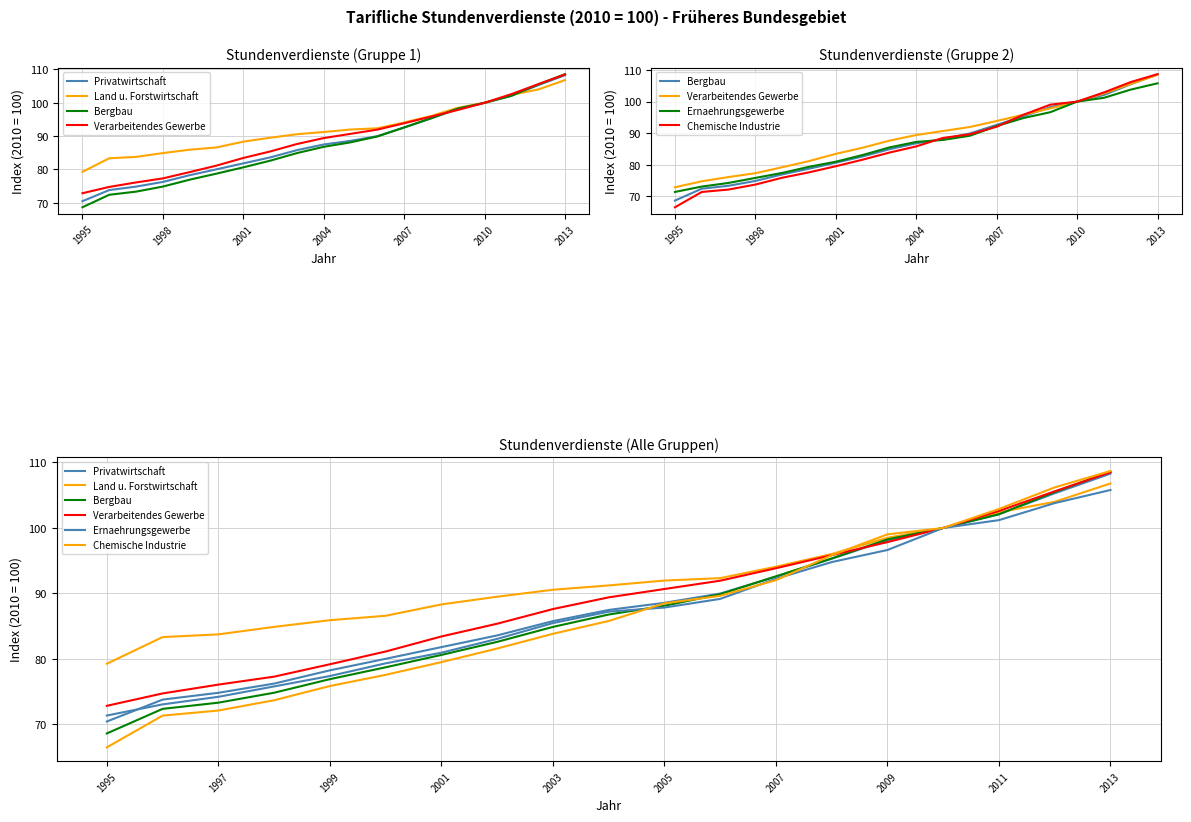

Reading left to right, what are all the values shown in this chart?

Privatwirtschaft: 70.5	73.8	74.8	76.2	78.3	80.0	81.8	83.6	85.8	87.5	88.6	90.0	92.6	95.3	98.1	100.0	102.1	105.3	108.3
Land u. Forstwirtschaft: 79.3	83.3	83.8	84.9	85.9	86.6	88.3	89.5	90.6	91.2	92.0	92.3	94.1	96.0	98.5	100.0	102.4	104.0	106.8
Bergbau: 68.6	72.4	73.3	74.8	76.9	78.7	80.6	82.6	84.9	86.8	88.1	89.9	92.6	95.4	98.3	100.0	102.1	105.5	108.6
Verarbeitendes Gewerbe: 72.9	74.7	76.1	77.3	79.2	81.1	83.4	85.4	87.6	89.4	90.7	92.0	93.9	95.9	97.8	100.0	102.6	105.6	108.5
Ernaehrungsgewerbe: 71.4	73.1	74.2	75.8	77.4	79.3	81.0	83.1	85.5	87.2	87.9	89.2	92.2	94.8	96.6	100.0	101.2	103.8	105.8
Chemische Industrie: 66.5	71.4	72.1	73.7	75.9	77.6	79.5	81.6	83.8	85.8	88.5	89.6	92.0	95.8	99.0	100.0	102.9	106.2	108.7